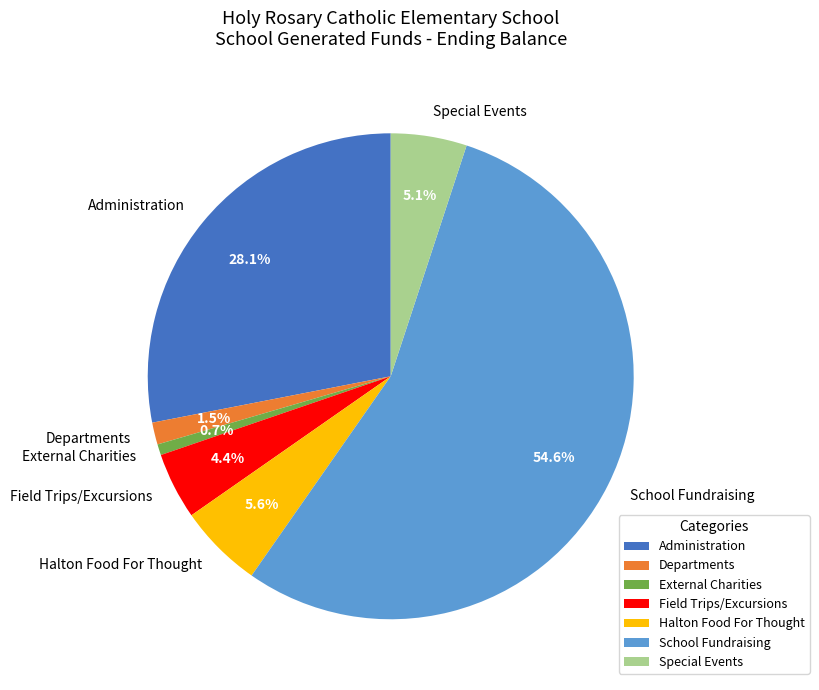

True or false: External Charities accounts for 11% of the total.

False